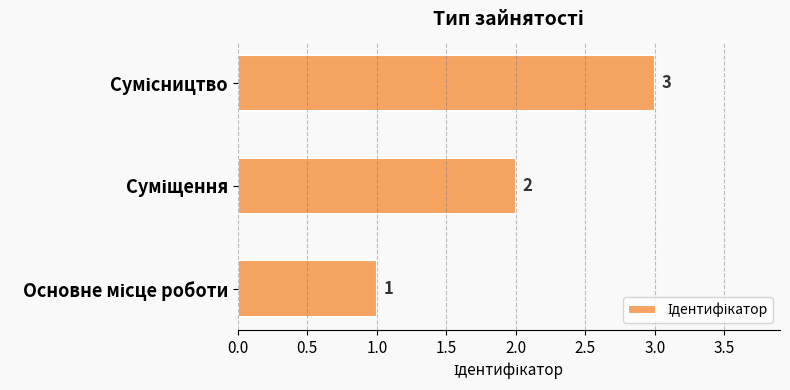

What is the difference between the maximum and minimum values?

2